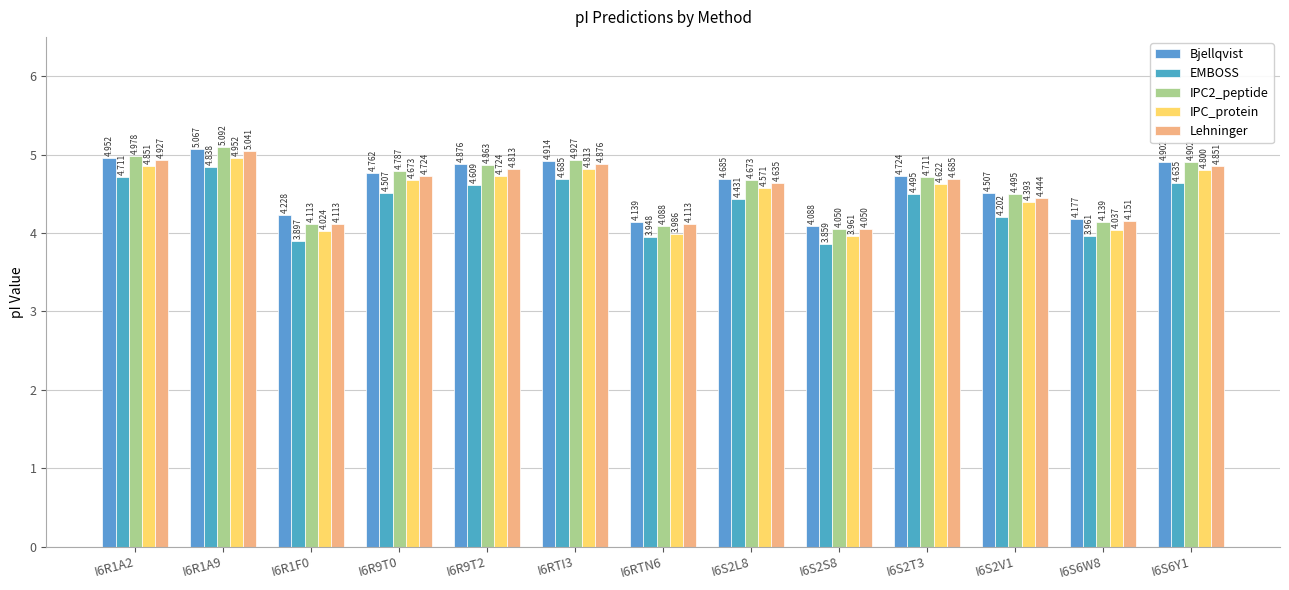

How many categories are shown in the chart?

13